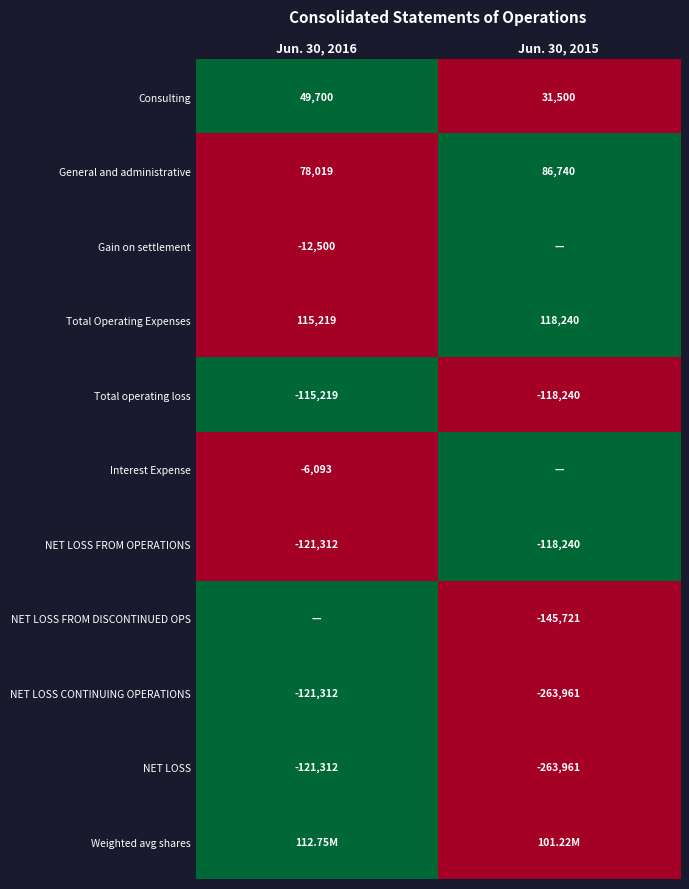

At how many categories does at least one series exceed 0?

2